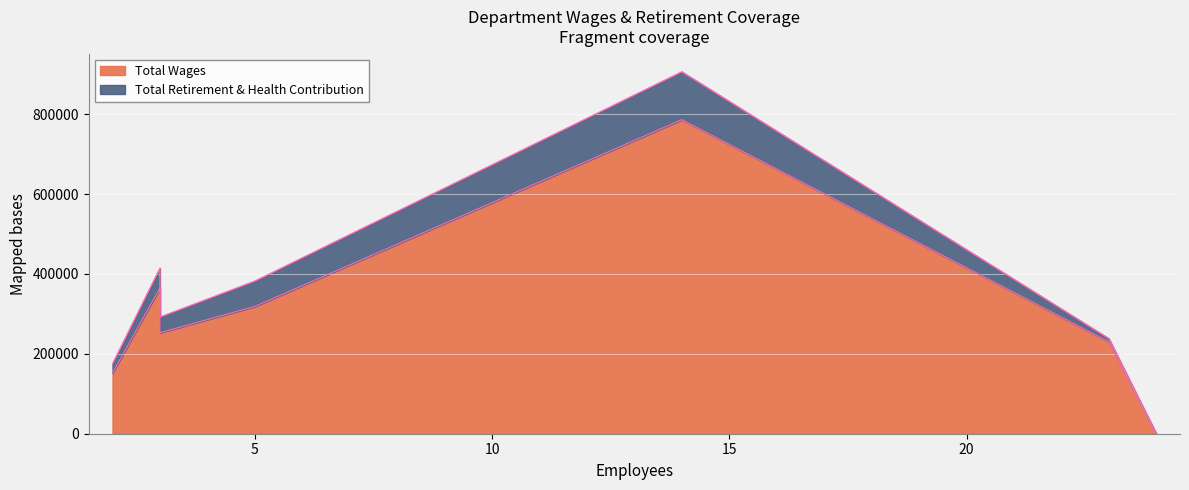

The Total Retirement & Health Contribution series shows 11337 at Seasonal. True or false?

False